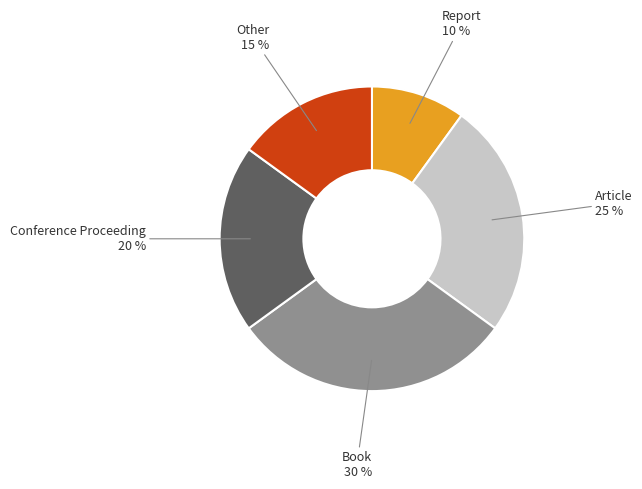

True or false: Other accounts for 26% of the total.

False